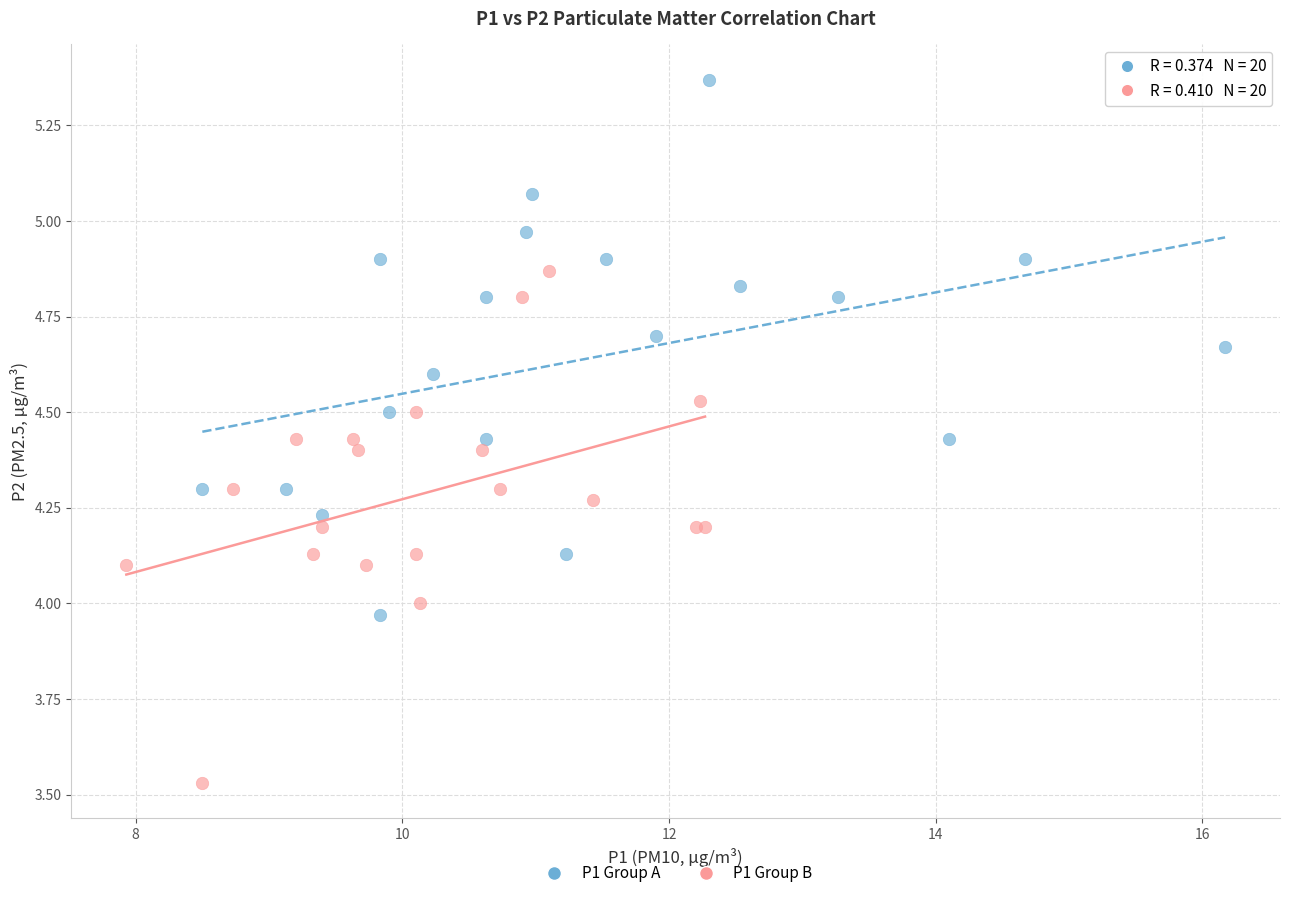

Which series has the widest spread of Y values?

P1 Group A